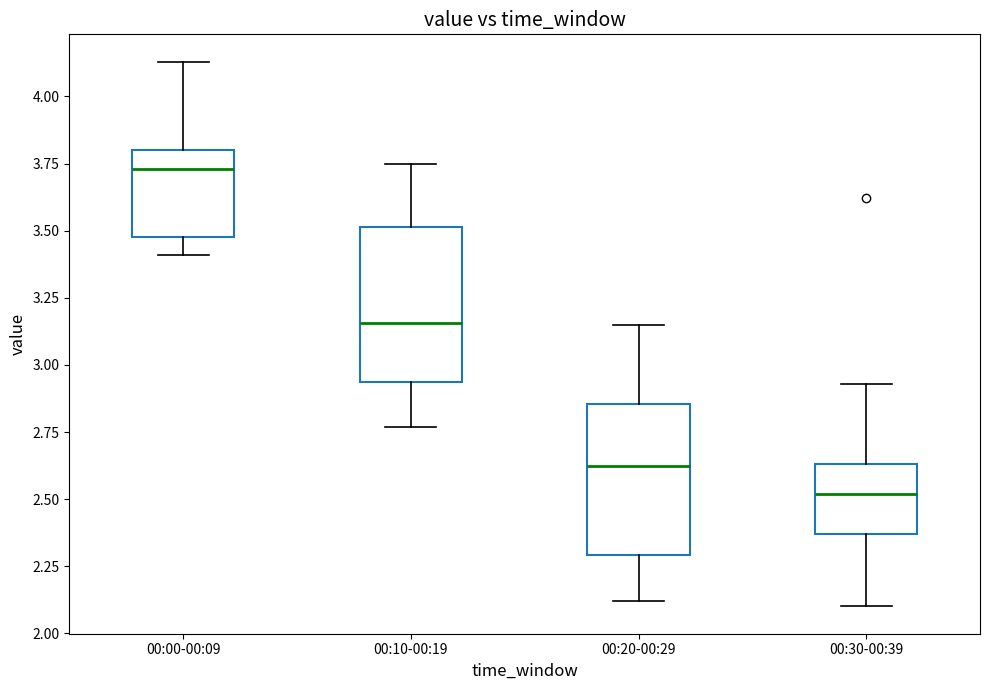

Reading left to right, read every box against the y-axis: the position of its median line, the range the box covers, and the ends of its whiskers. The values are not printed on the chart, so give them approximately, as read against the axis.

00:00-00:09: median 3.75, box 3.50 to 3.80, whiskers 3.40 to 4.15
00:10-00:19: median 3.15, box 2.95 to 3.50, whiskers 2.75 to 3.75
00:20-00:29: median 2.65, box 2.30 to 2.85, whiskers 2.10 to 3.15
00:30-00:39: median 2.50, box 2.35 to 2.65, whiskers 2.10 to 2.95